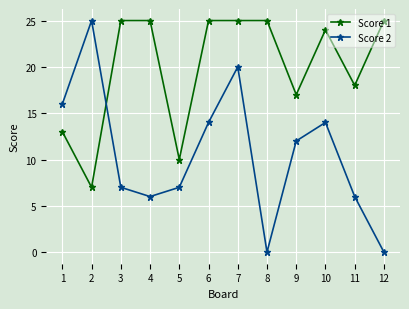

What is the value of the Score 1 point at the 9th from the left?

17